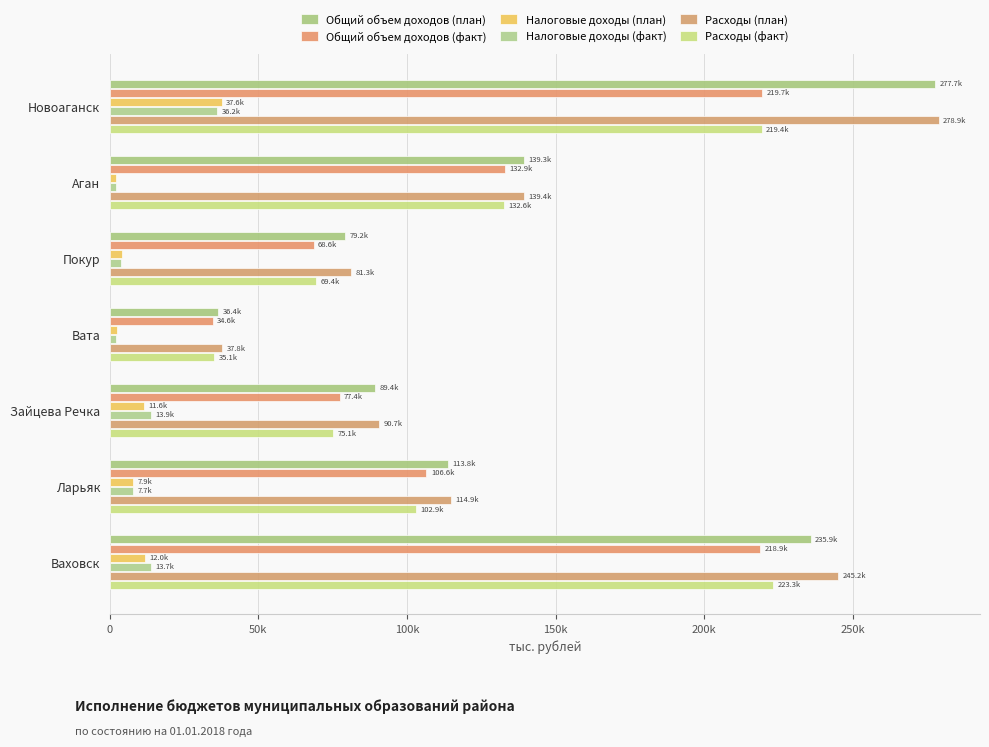

Which series has the widest spread of values?

Общий объем доходов (план)